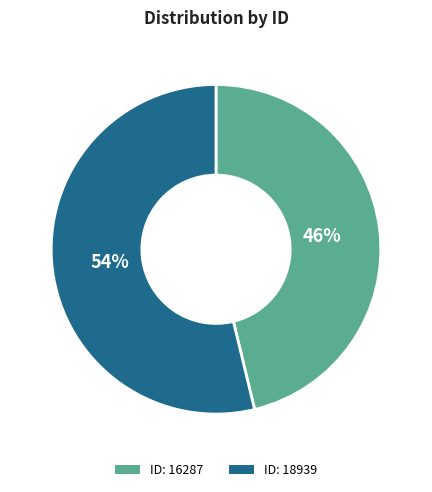

Which slice is the smallest?

ID: 16287